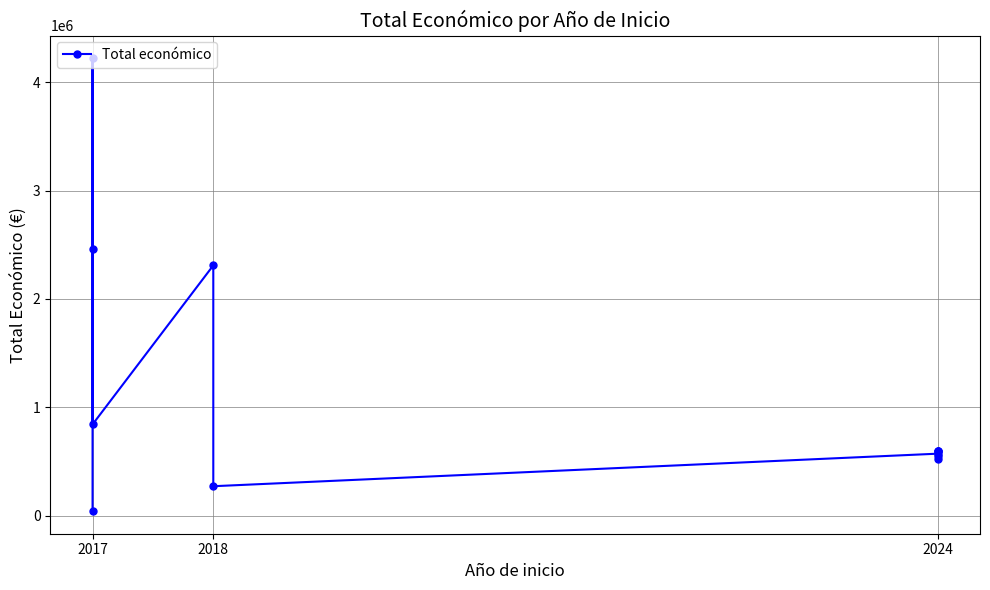

What is the sum of the values at 2024 and 2017?

1440317